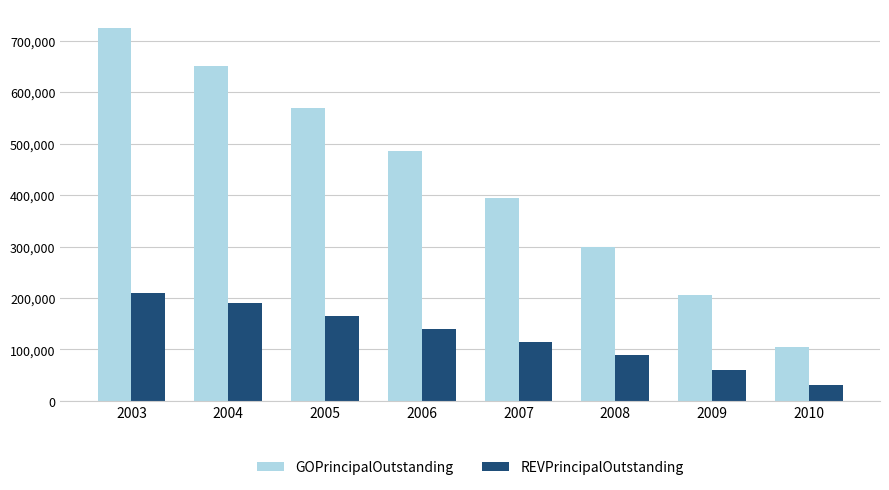

The REVPrincipalOutstanding series shows 115000 at 2007. True or false?

True